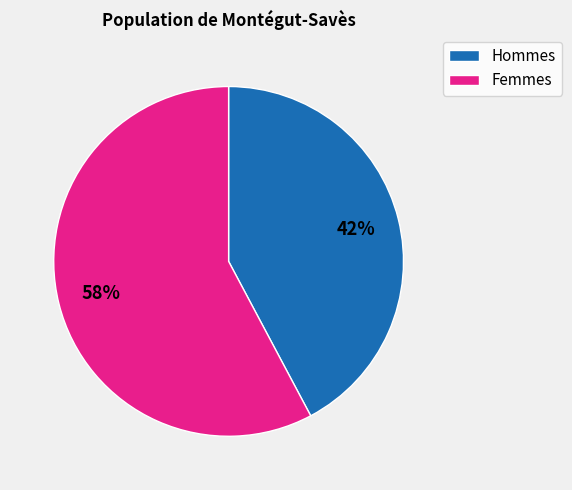

To the nearest percent, what is the average slice percentage?

50%